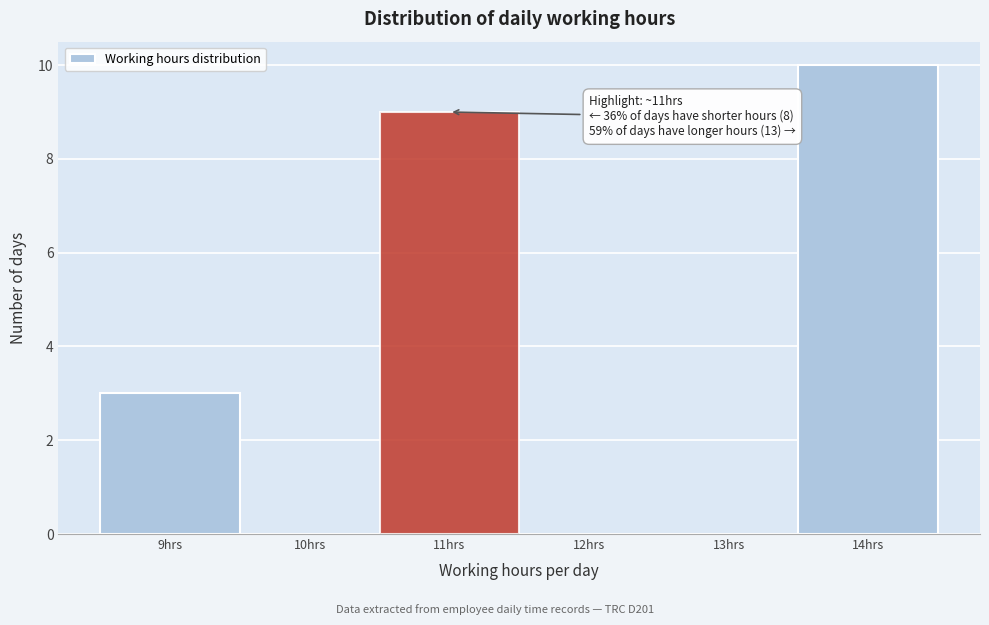

Over which range of the x-axis is the bar tallest?

13.5 to 14.5